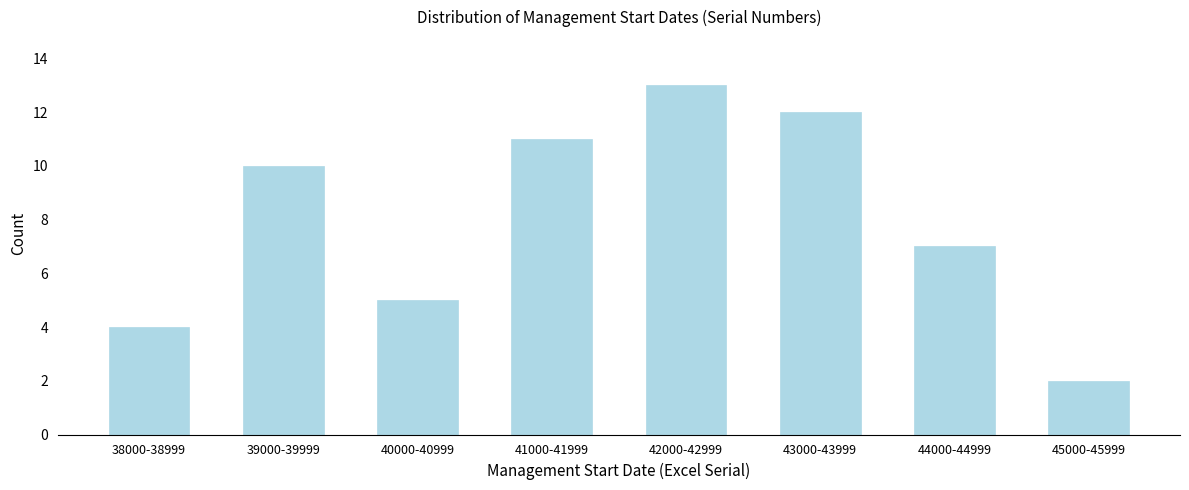

Reading left to right, extract all data points from this chart.

38000-38999=4	39000-39999=10	40000-40999=5	41000-41999=11	42000-42999=13	43000-43999=12	44000-44999=7	45000-45999=2